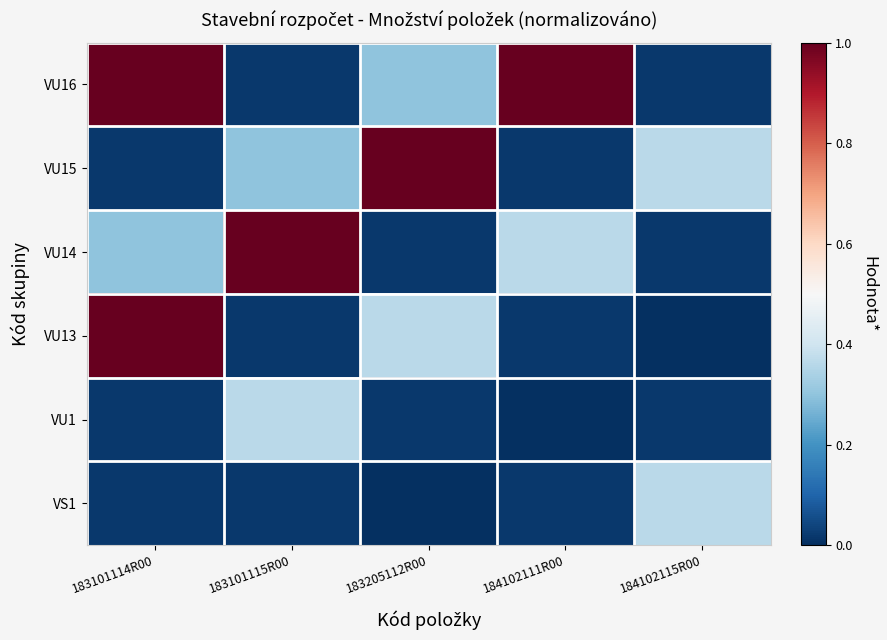

Reading right to left, list all the values displayed in this chart.

VU16: 184102115R00=0.0	184102111R00=1.0	183205112R00=0.3	183101115R00=0.0	183101114R00=1.0
VU15: 184102115R00=0.4	184102111R00=0.0	183205112R00=1.0	183101115R00=0.3	183101114R00=0.0
VU14: 184102115R00=0.0	184102111R00=0.4	183205112R00=0.0	183101115R00=1.0	183101114R00=0.3
VU13: 184102115R00=0.0	184102111R00=0.0	183205112R00=0.4	183101115R00=0.0	183101114R00=1.0
VU1: 184102115R00=0.0	184102111R00=0.0	183205112R00=0.0	183101115R00=0.4	183101114R00=0.0
VS1: 184102115R00=0.4	184102111R00=0.0	183205112R00=0.0	183101115R00=0.0	183101114R00=0.0